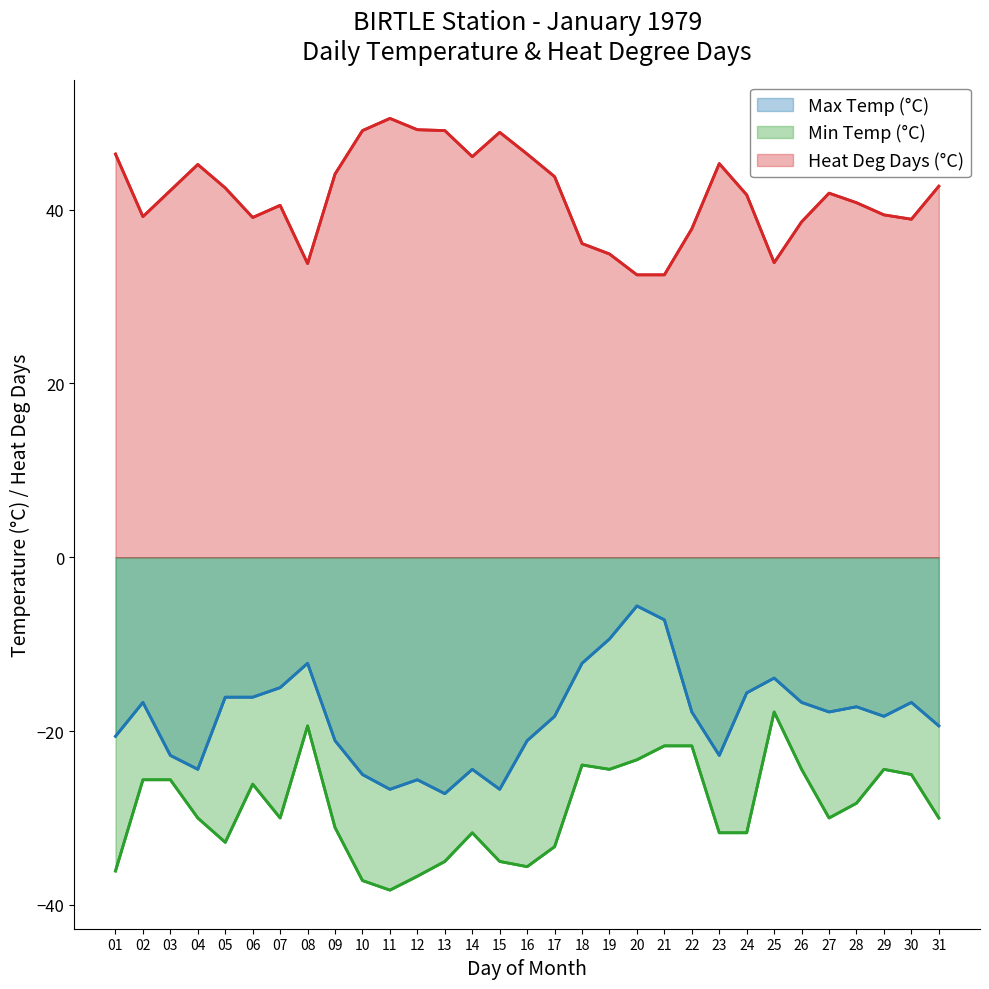

What is the spread (max minus min) of values at 23?

77.0